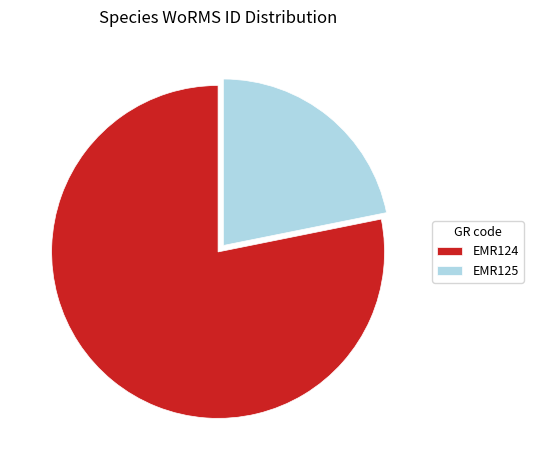

Which slice is the smallest?

EMR125